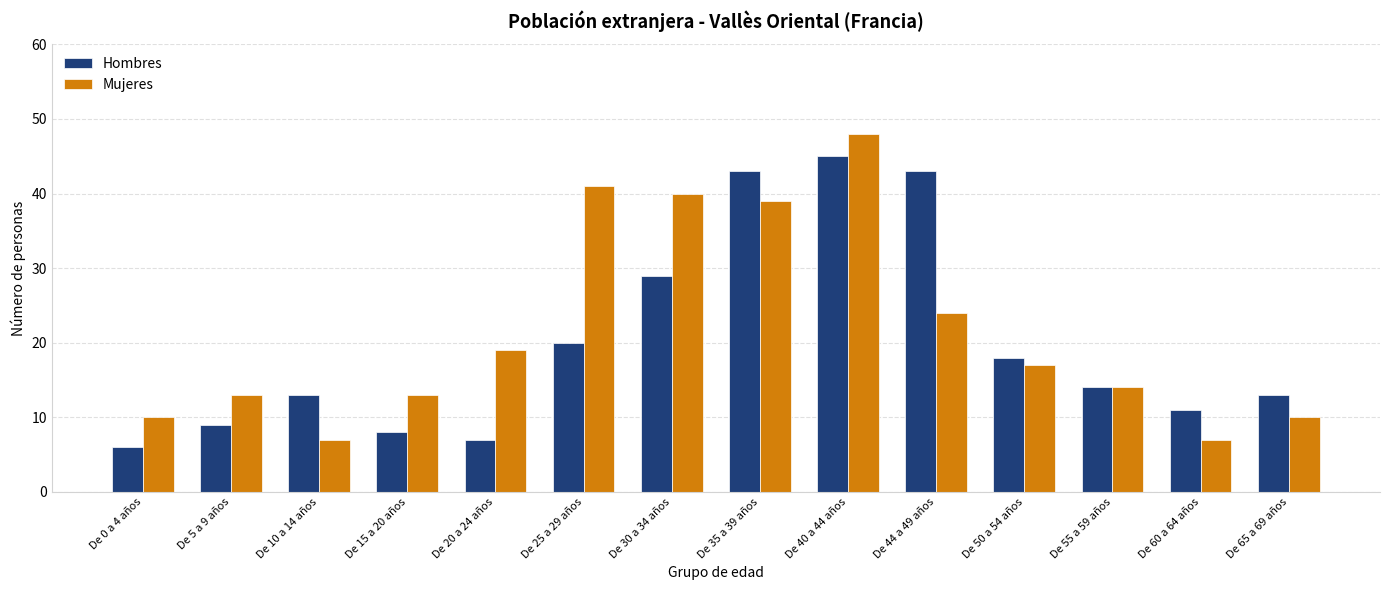

The value of Mujeres at De 5 a 9 años is 21. True or false?

False